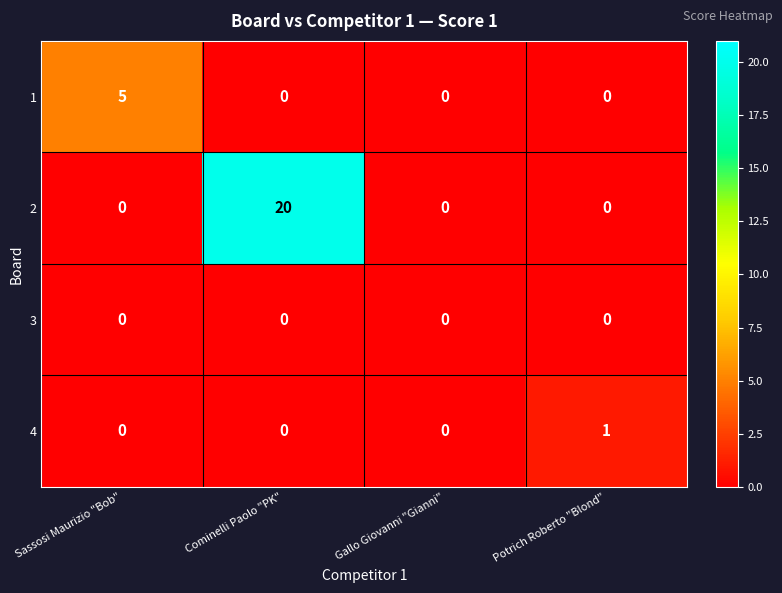

Is it true that 4 equals 2 at Potrich Roberto "Blond"?

False